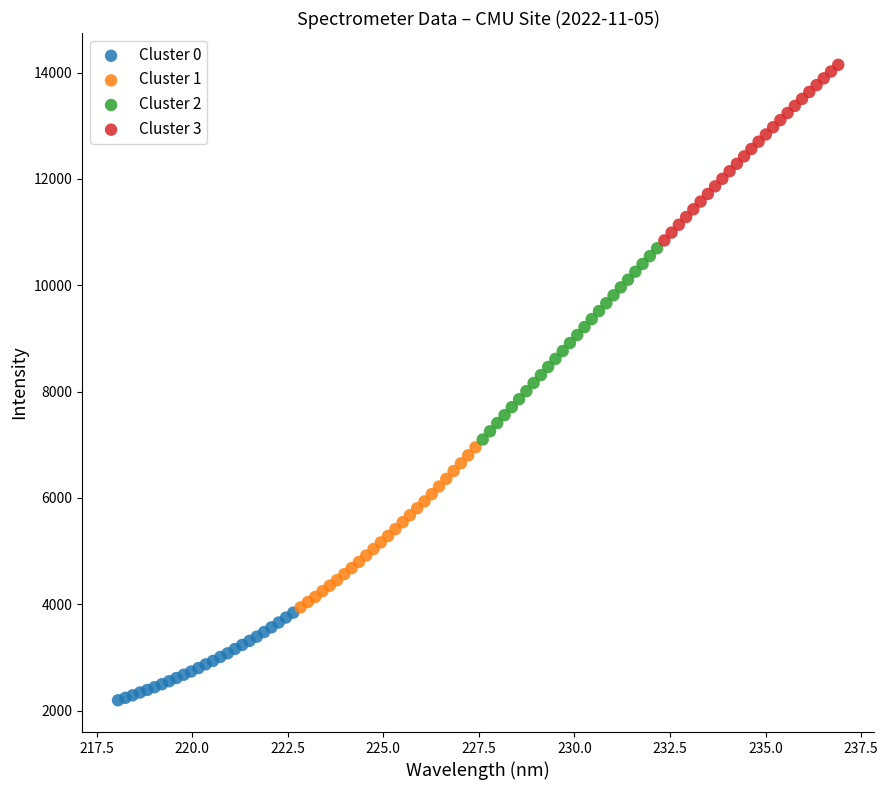

Which series contains the highest Y value?

Cluster 3